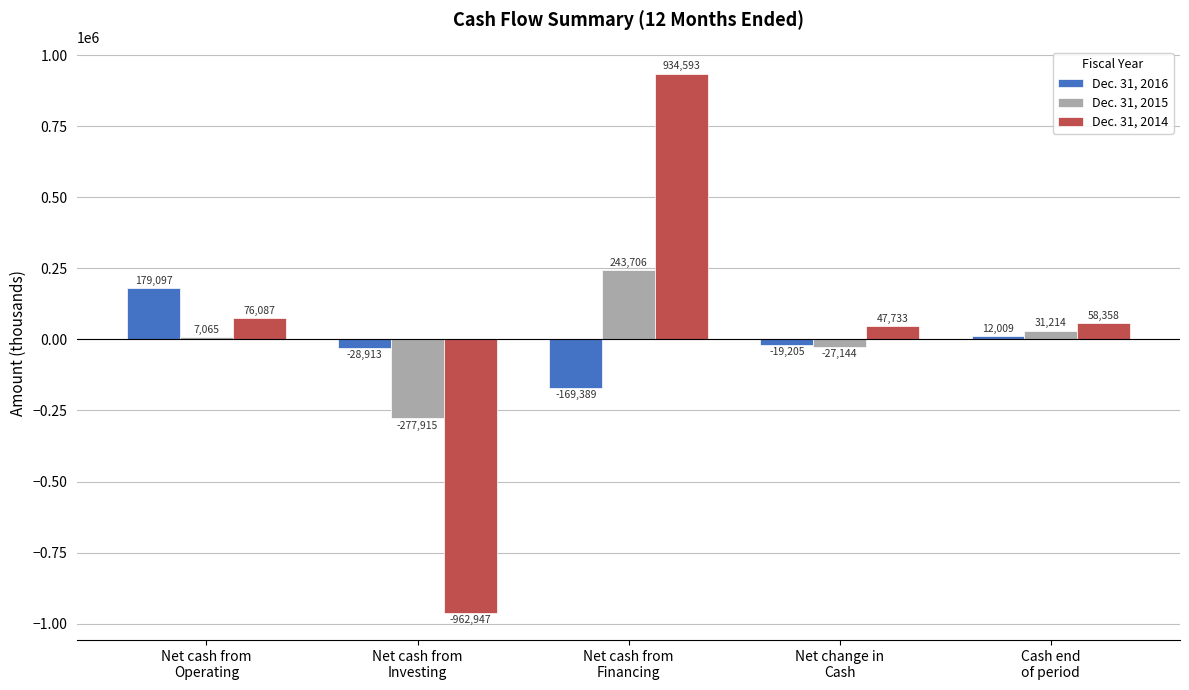

Which series has the largest total across all categories?

Dec. 31, 2014